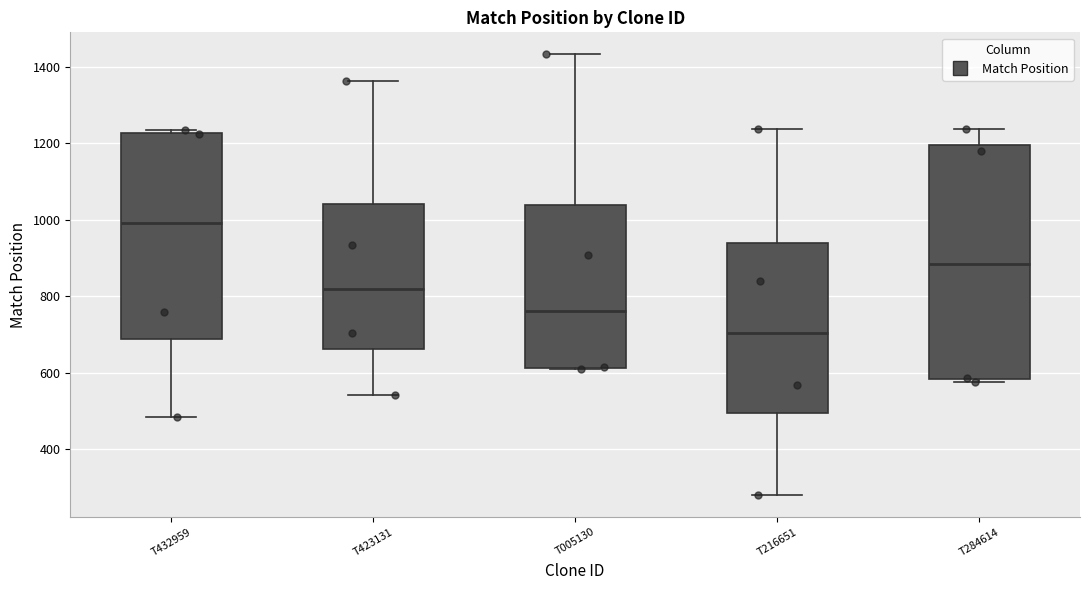

Which box's median line is the highest?

T432959